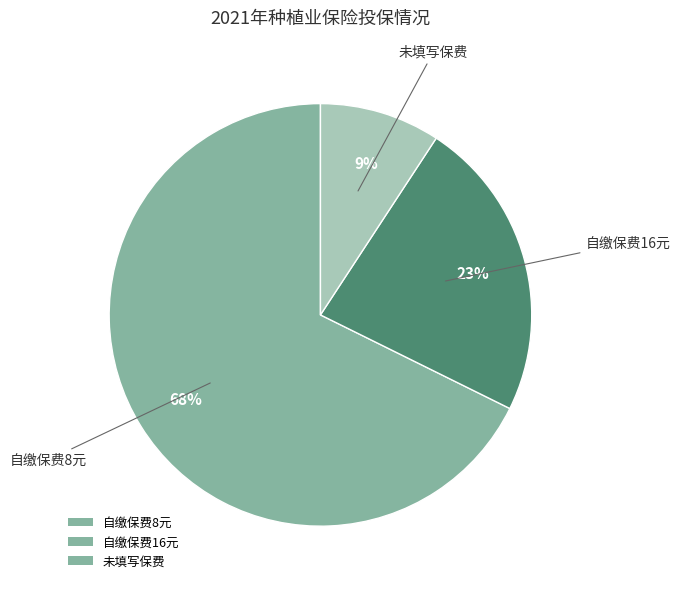

Which category accounts for the majority?

自缴保费8元